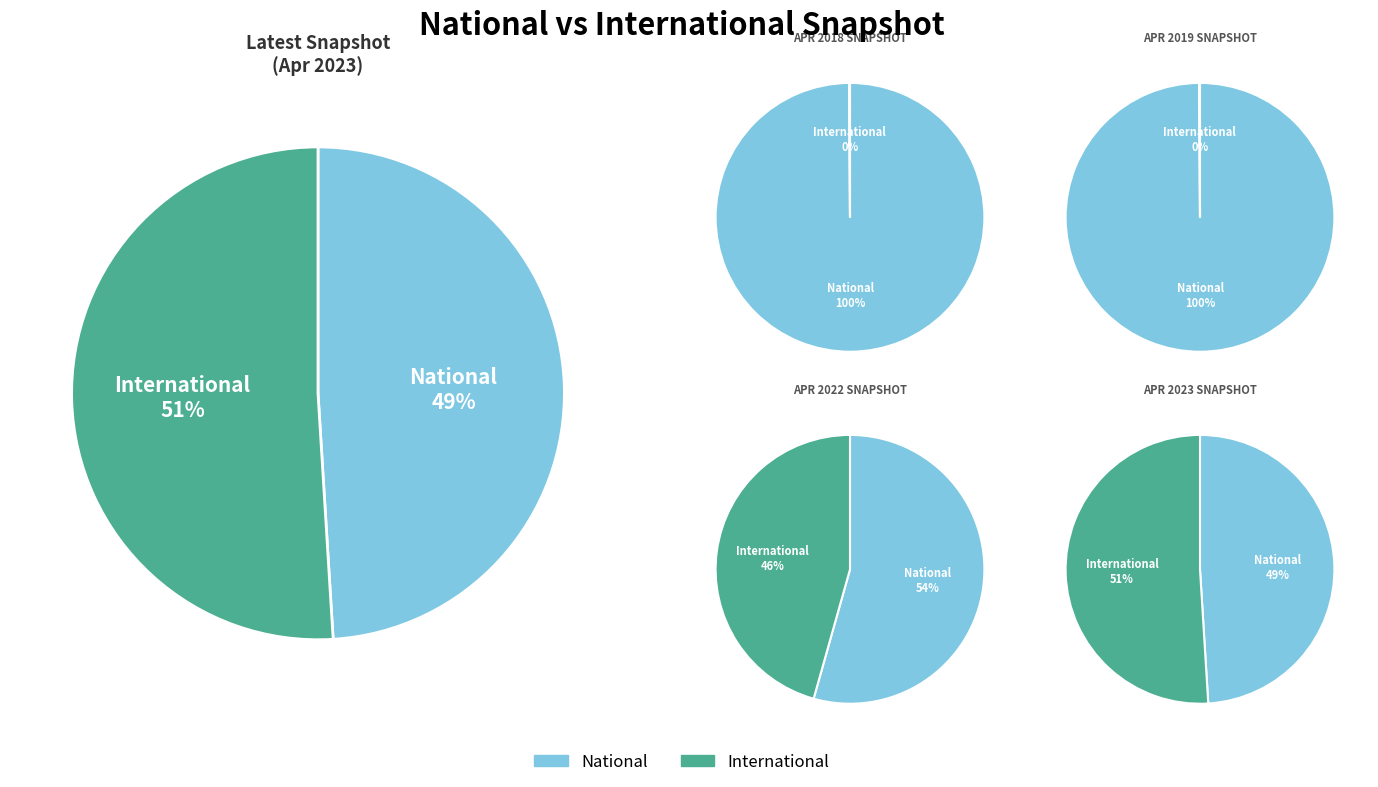

Is the sum of 13 and 3 greater than half?

No